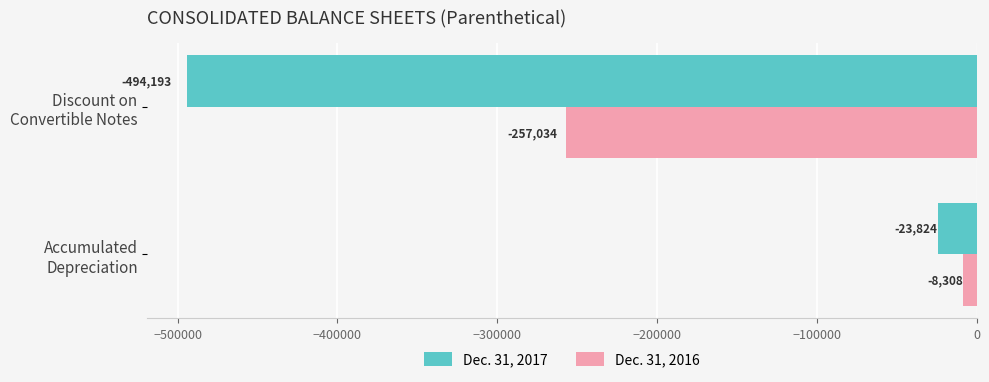

Which series has the largest total across all categories?

Dec. 31, 2016